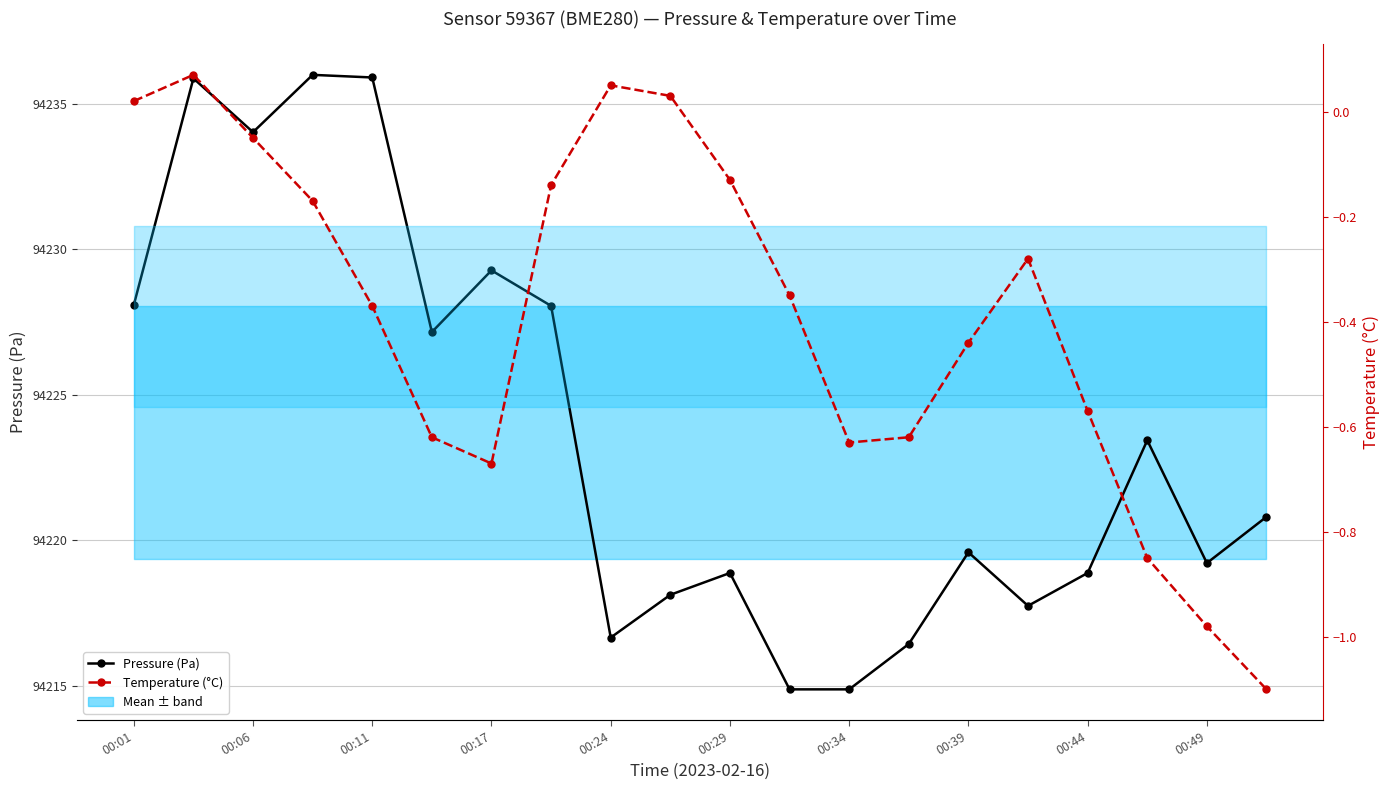

In Temperature (°C), how many points are higher than both neighbors (excluding endpoints)?

3